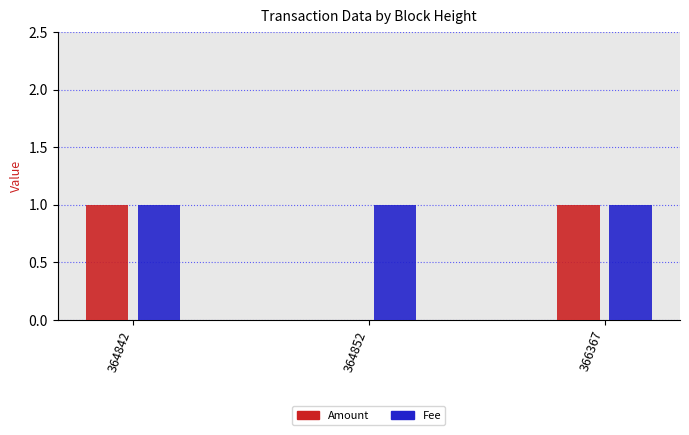

Reading right to left, transcribe all the data shown in this chart.

Amount: 366367=1	364852=0	364842=1
Fee: 366367=1	364852=1	364842=1